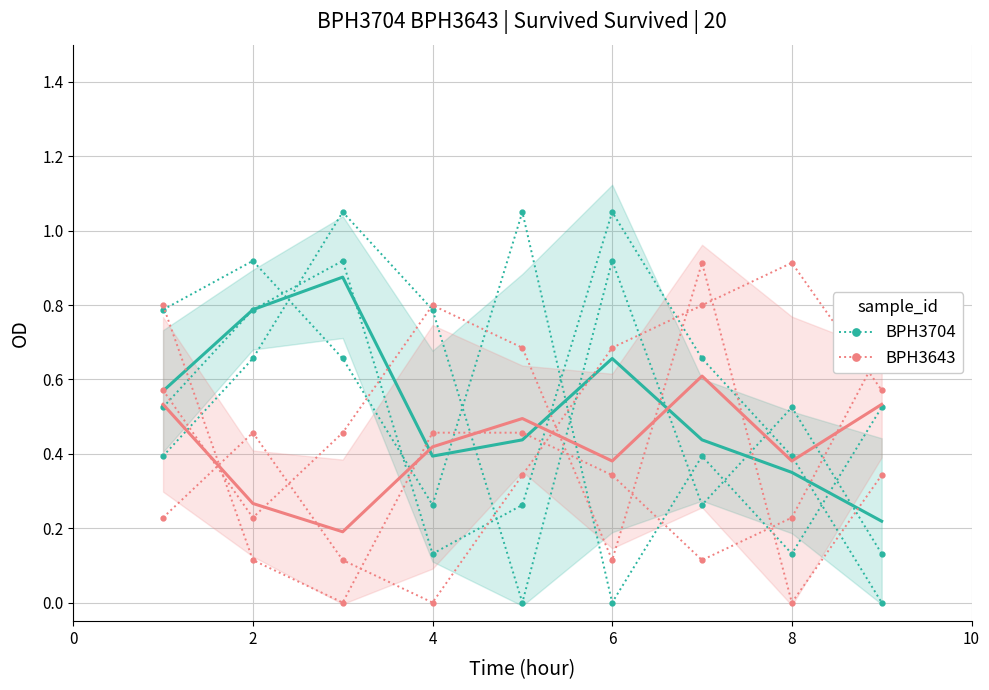

Is it true that BPH3643 equals 0.5 at 6?

False